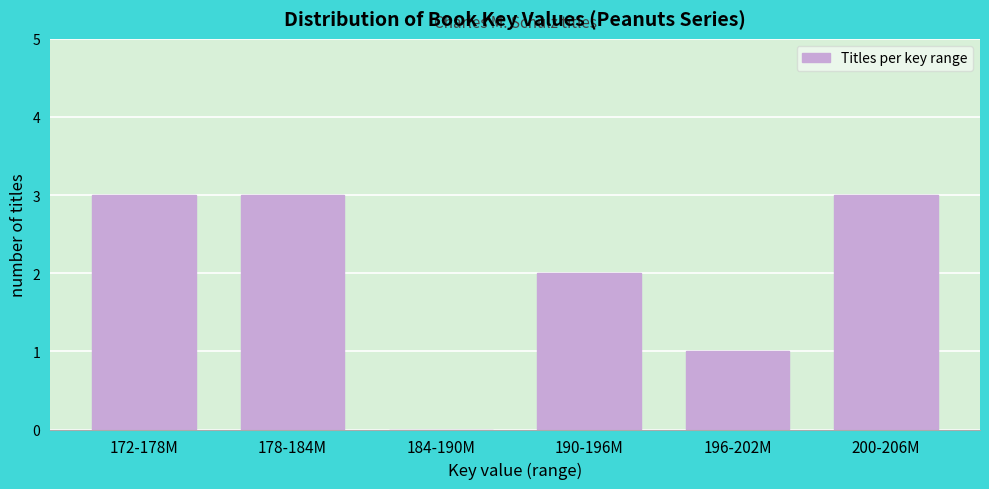

Reading left to right, list all the values displayed in this chart.

172-178M=3	178-184M=3	184-190M=0	190-196M=2	196-202M=1	200-206M=3